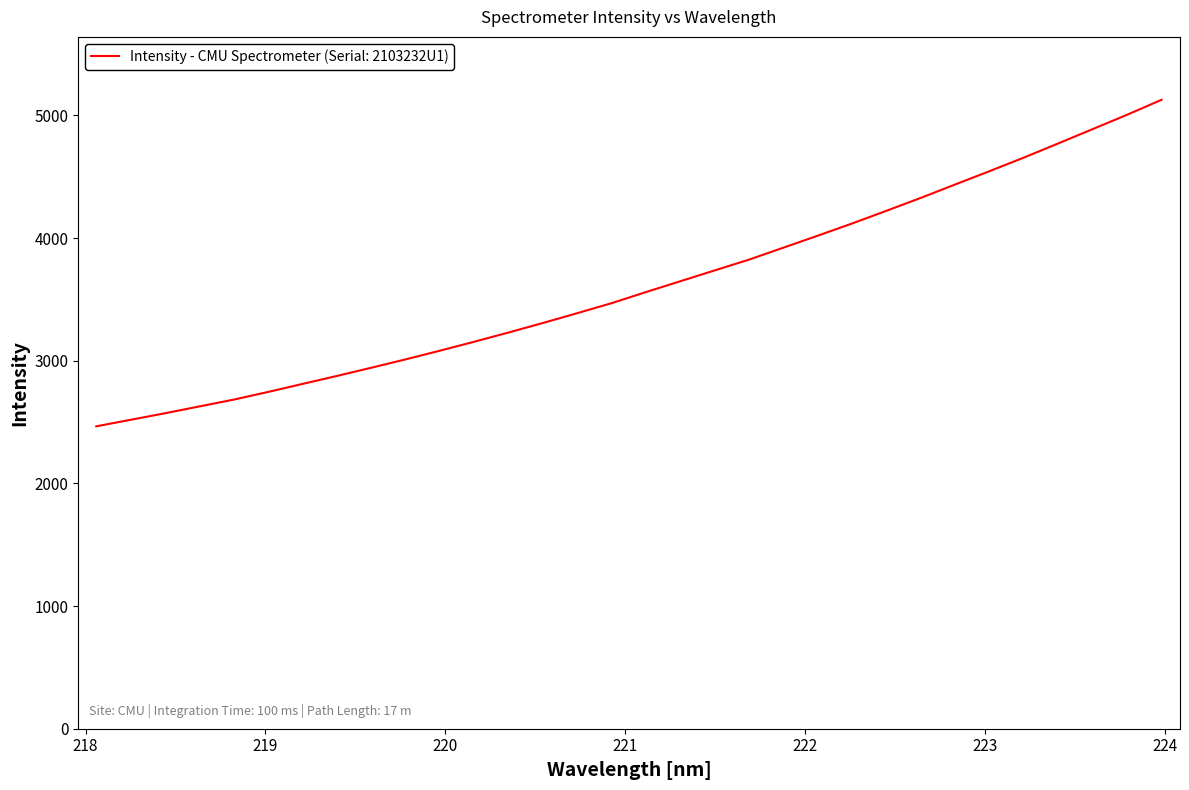

What is the smallest value displayed?

2465.3